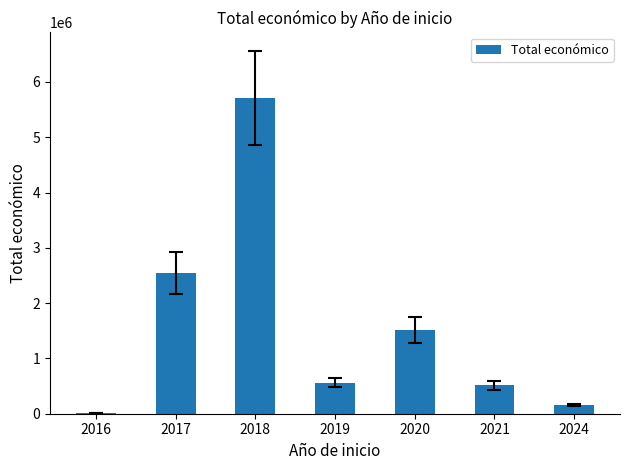

What is the change in value from 2020 to 2021?

-1000534